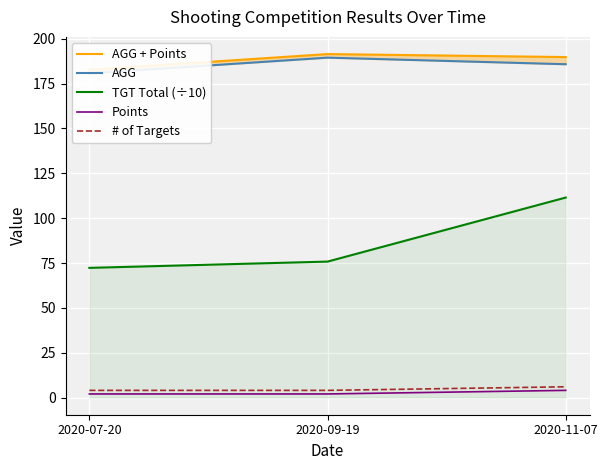

At how many categories does at least one series exceed 105?

3